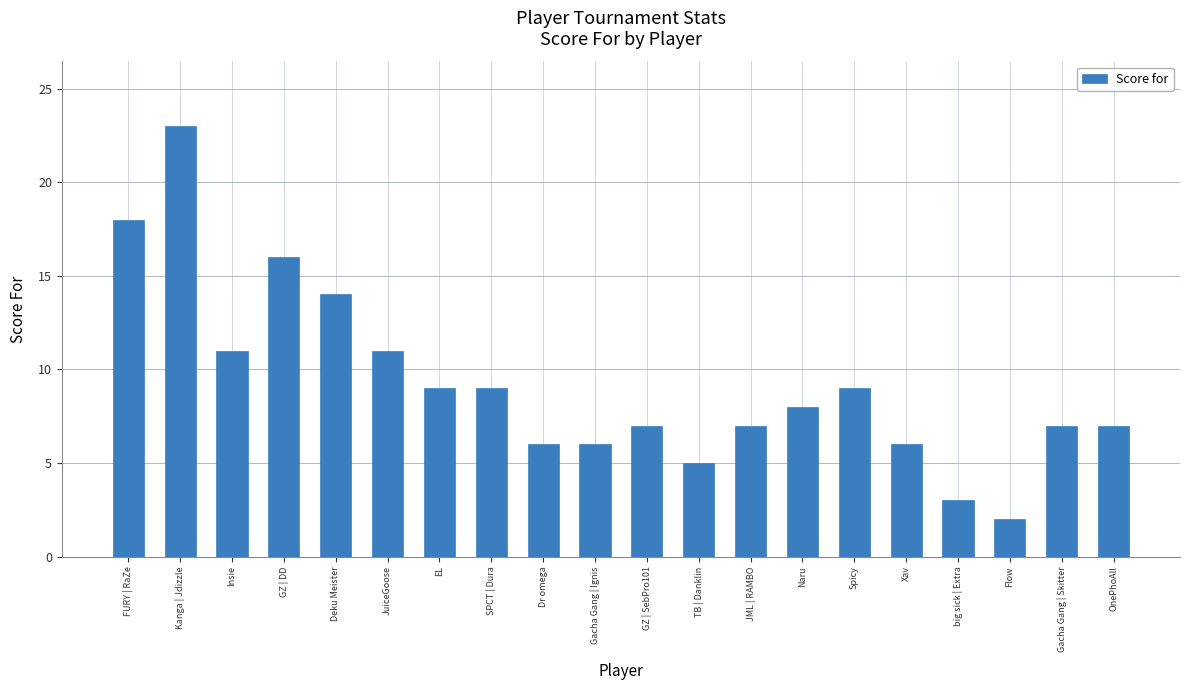

Between EL and JML | RAMBO, which is larger?

EL